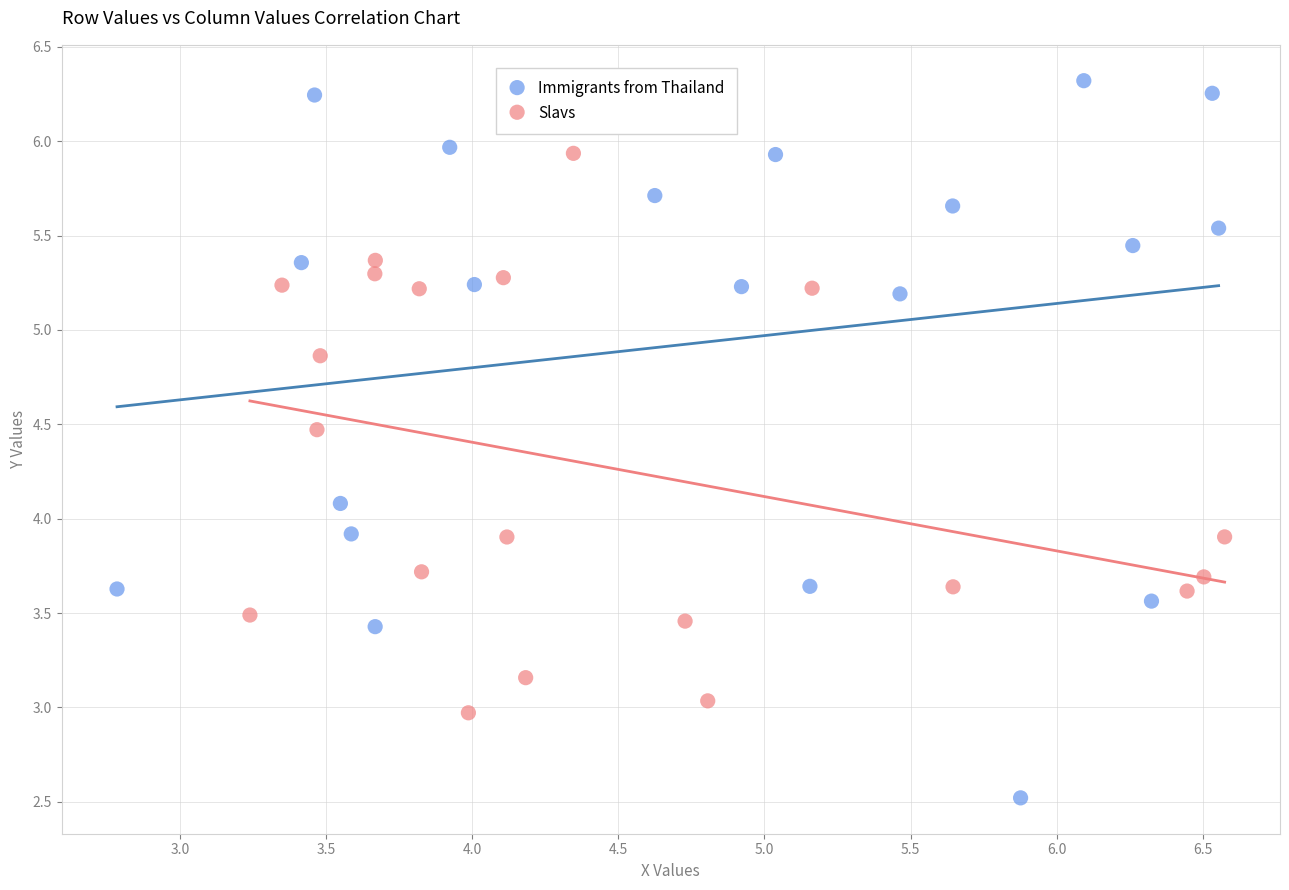

Which series has the widest spread of Y values?

Immigrants from Thailand